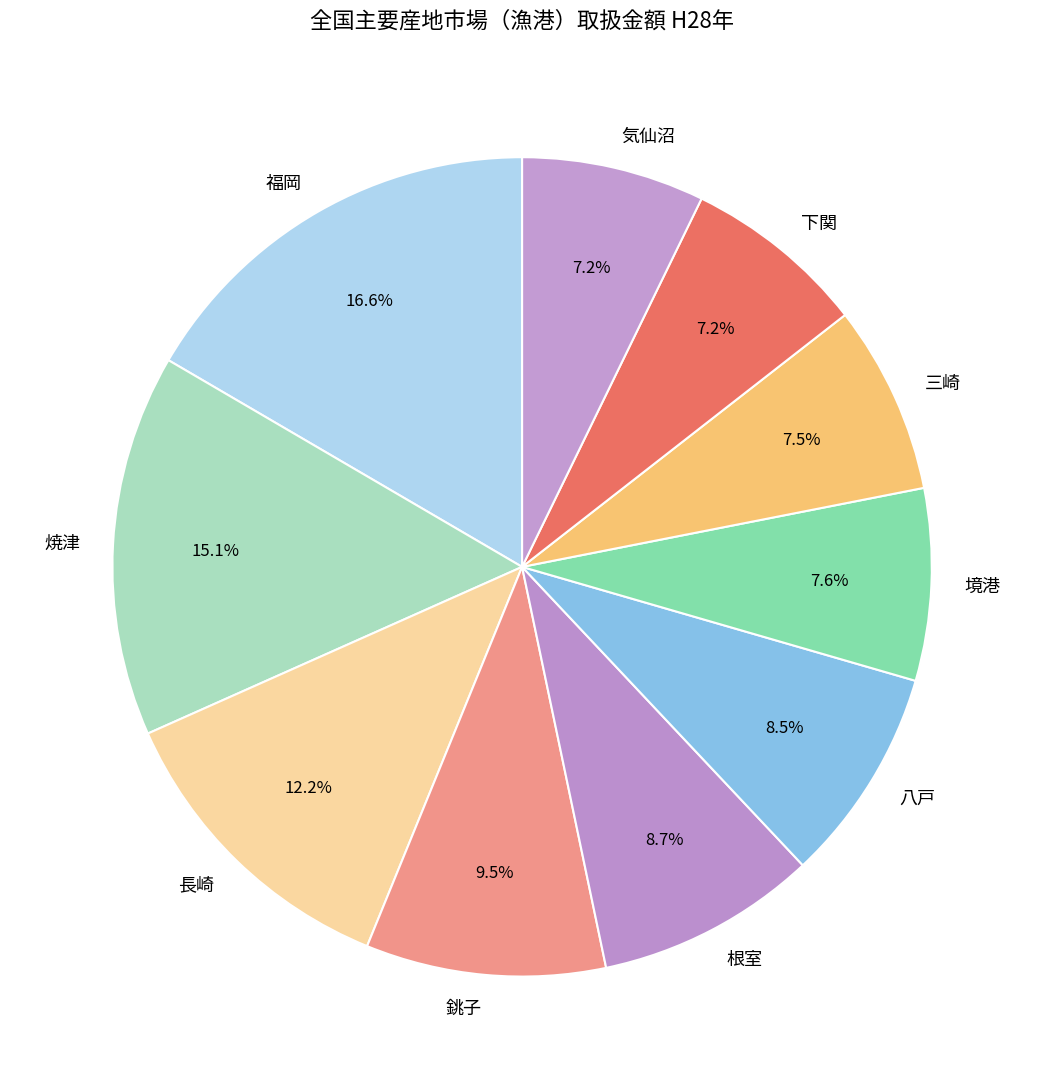

How many segments does this pie chart have?

10